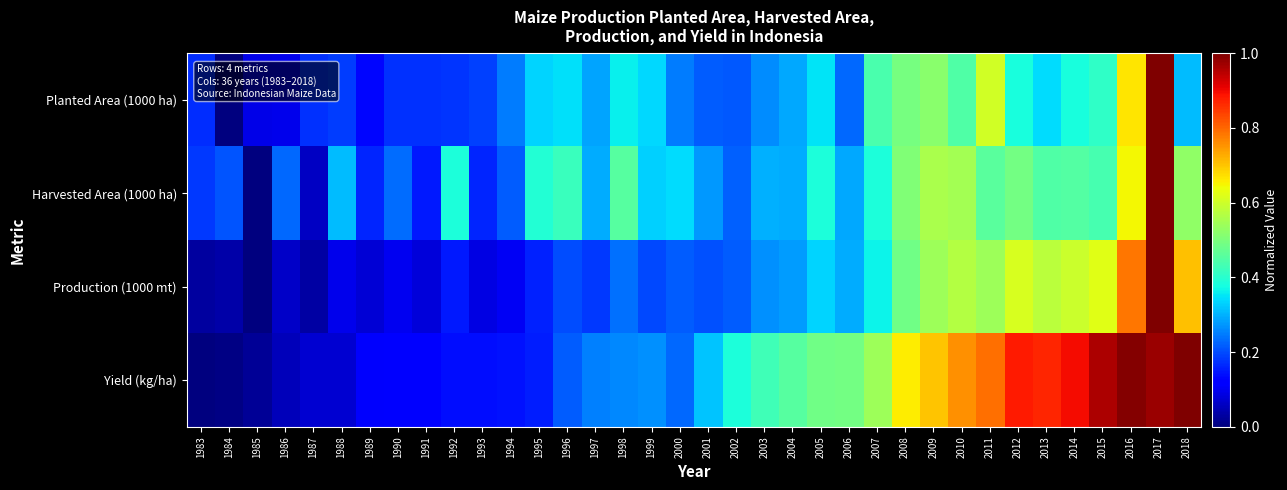

At 1989, list the series in order from smallest to largest.

Production (1000 mt), Yield (kg/ha), Planted Area (1000 ha), Harvested Area (1000 ha)